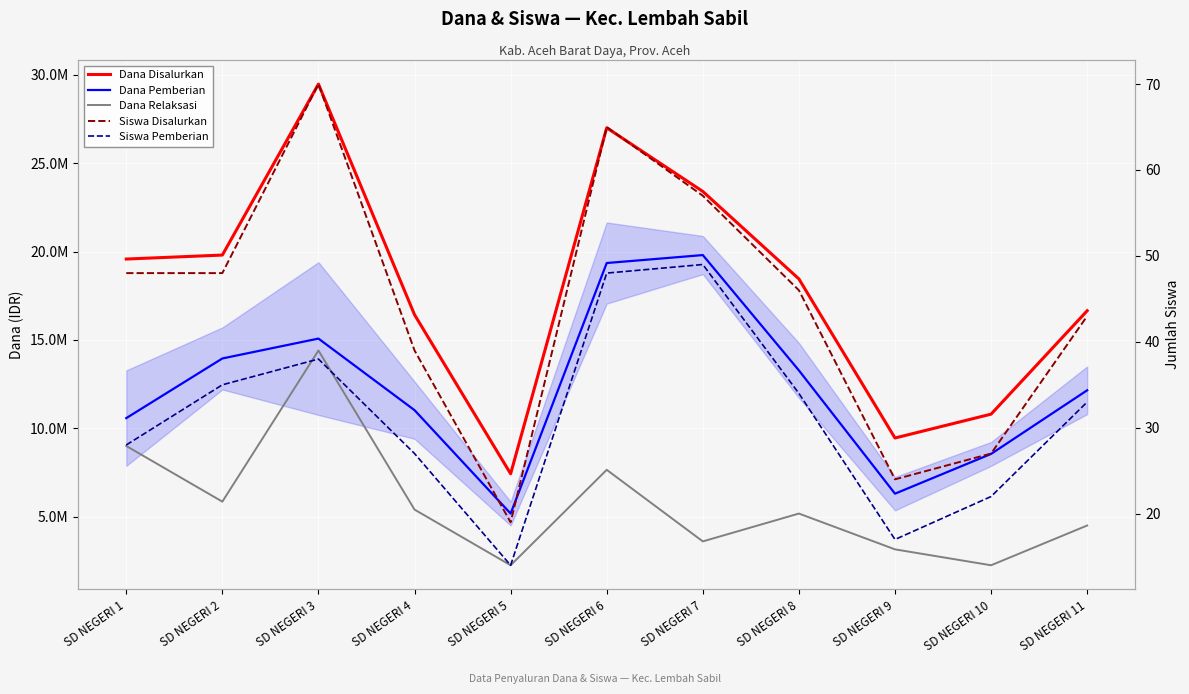

What is the value of the Dana Pemberian point at the 4th from the left?

11025000